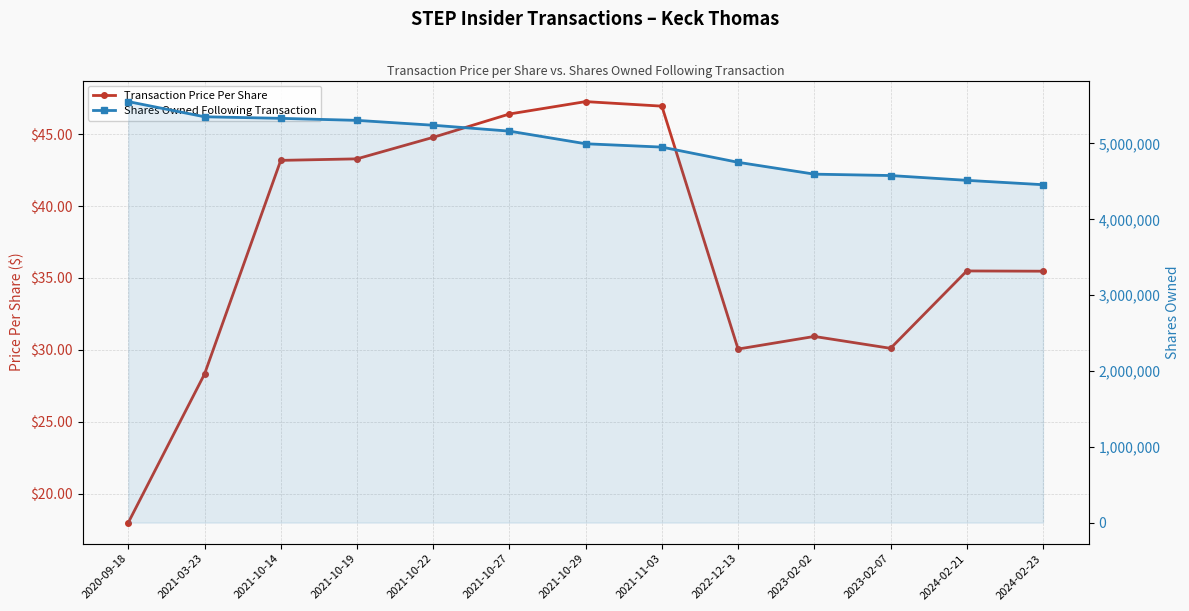

What is the label of the 7th point from the right?

2021-10-29